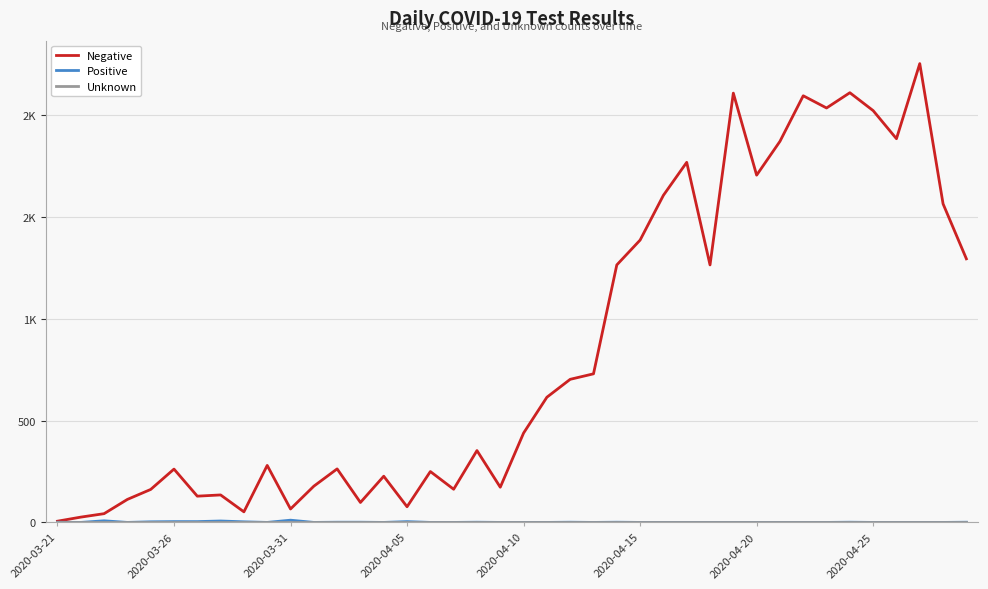

Is this an area chart (filled region under the line)?

No